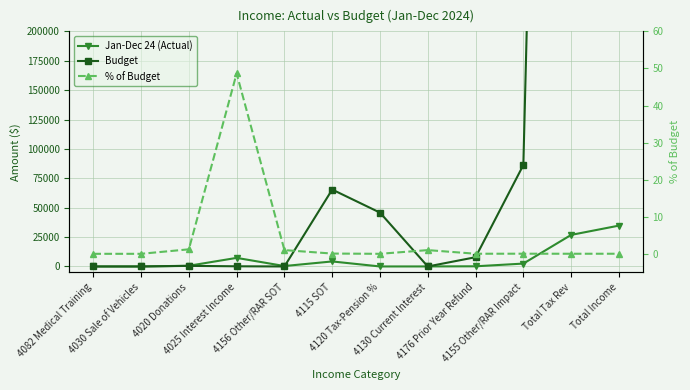

True or false: % of Budget and Jan-Dec 24 (Actual) intersect in this chart.

False